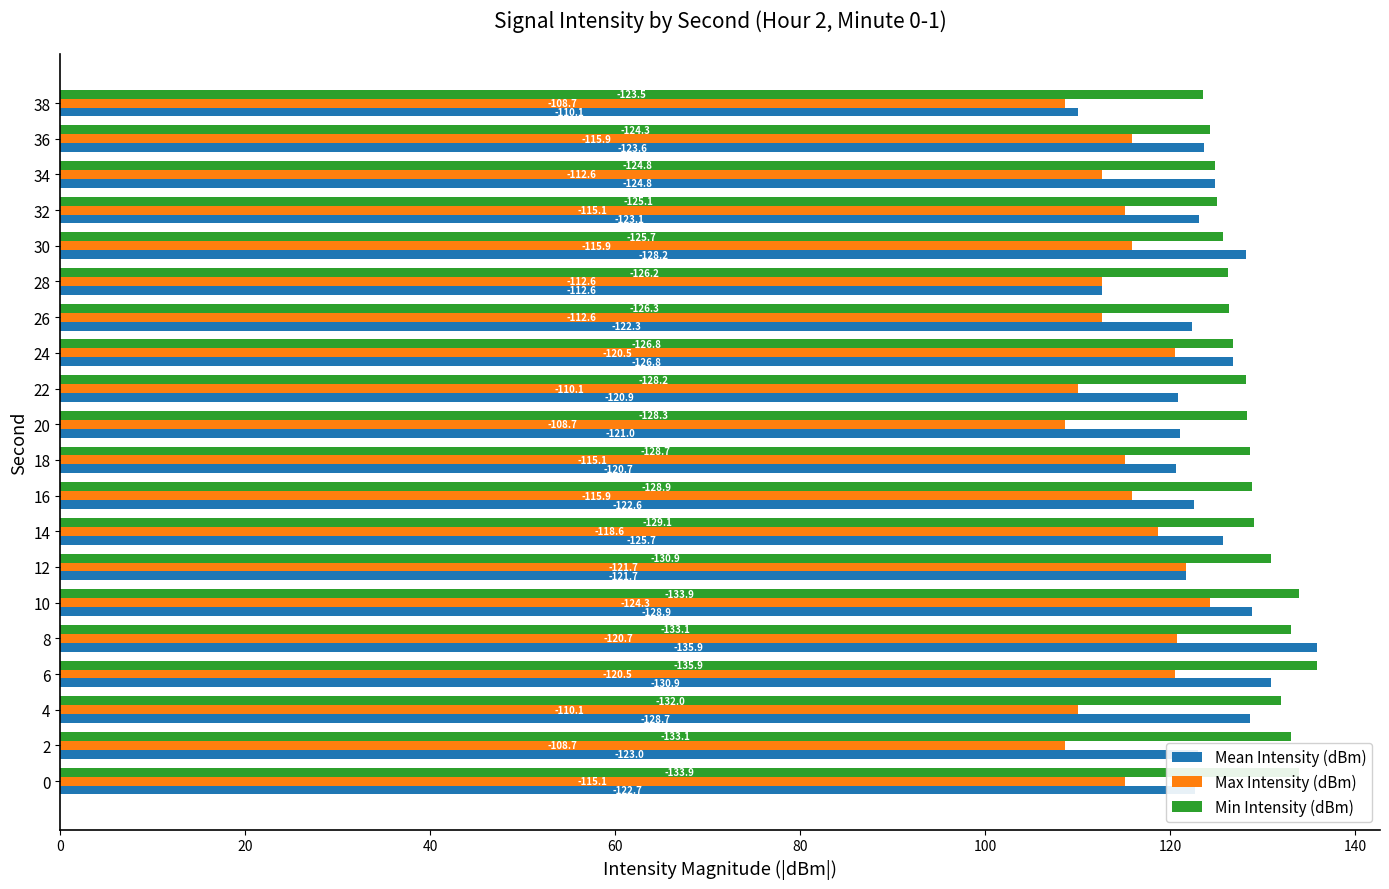

What are all the series names shown in the legend?

Mean Intensity (dBm), Max Intensity (dBm), Min Intensity (dBm)